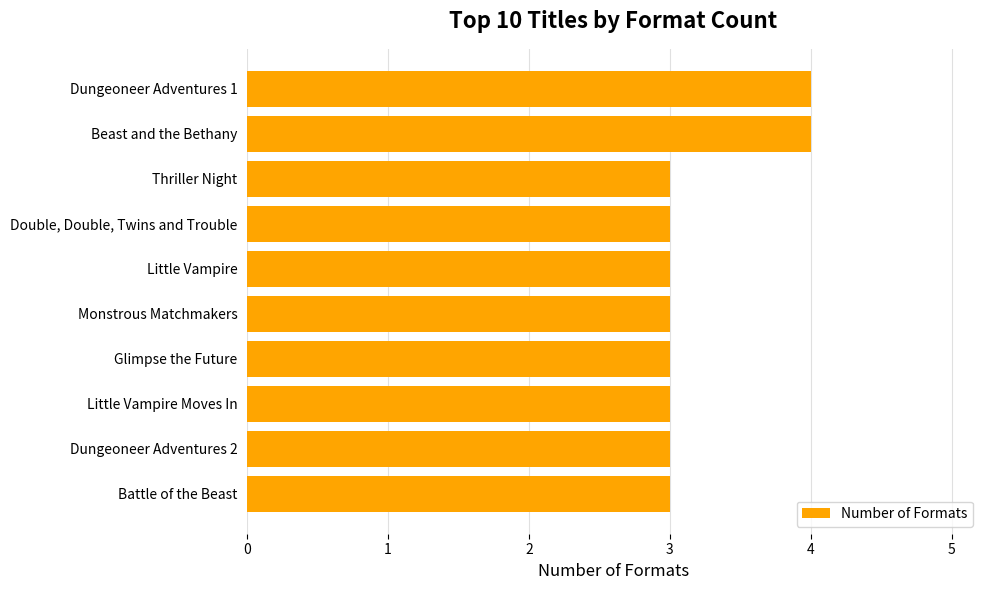

Reading top to bottom, transcribe all the data shown in this chart.

Dungeoneer Adventures 1=4	Beast and the Bethany=4	Thriller Night=3	Double, Double, Twins and Trouble=3	Little Vampire=3	Monstrous Matchmakers=3	Glimpse the Future=3	Little Vampire Moves In=3	Dungeoneer Adventures 2=3	Battle of the Beast=3